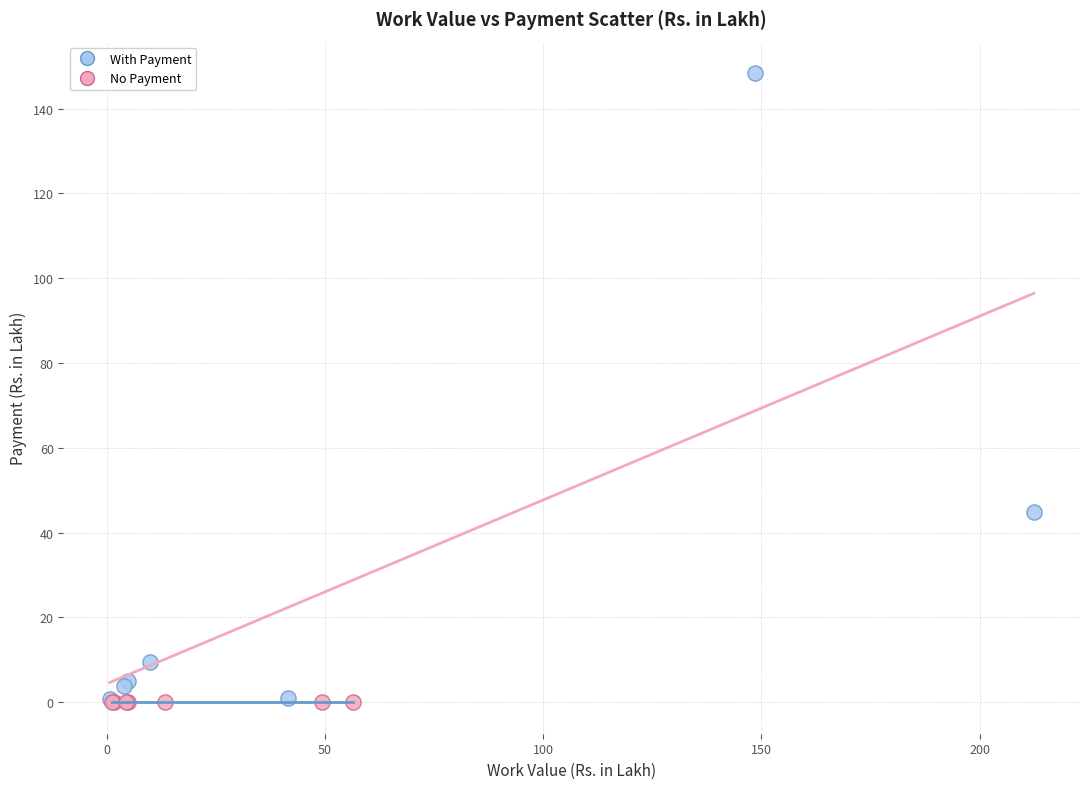

Which series reaches the maximum Y coordinate?

With Payment